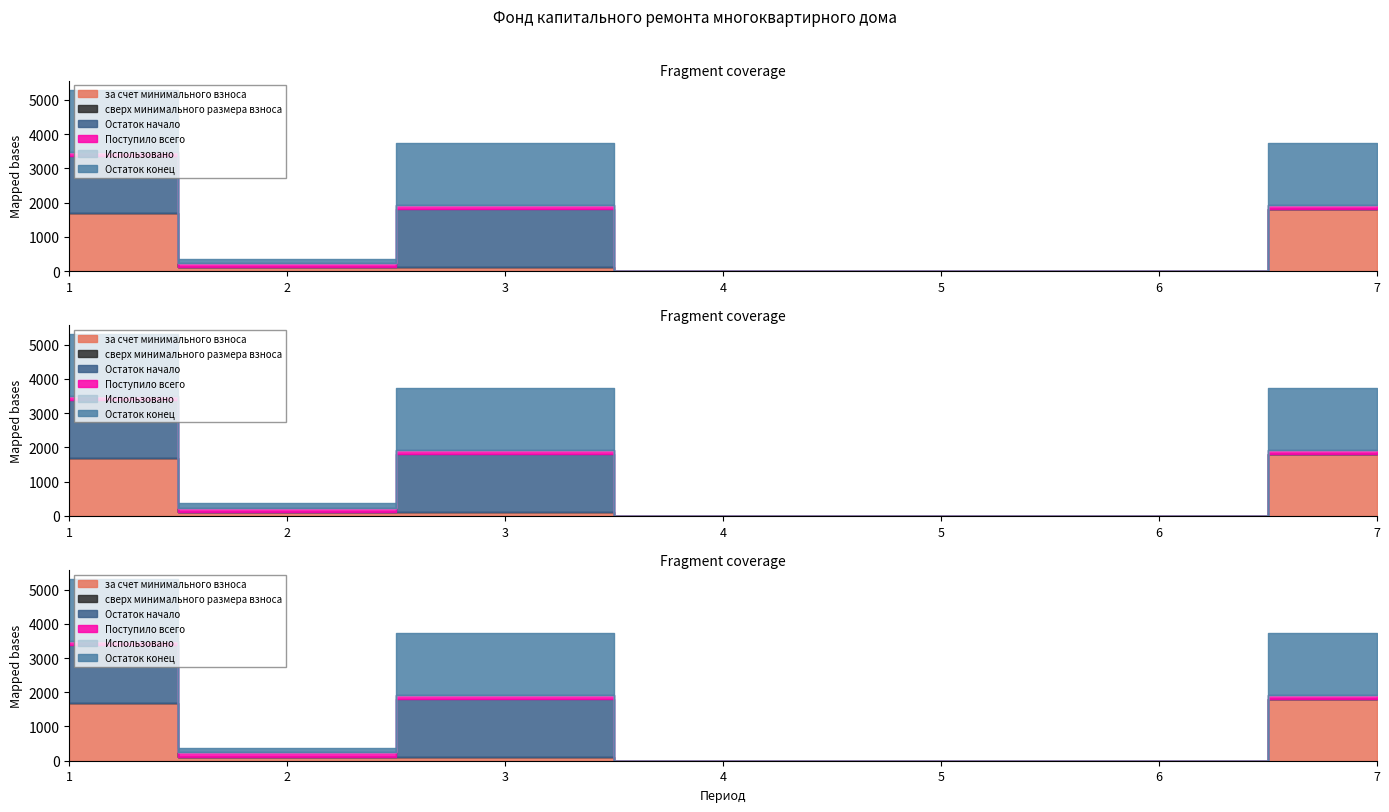

True or false: Остаток начало and Использовано intersect in this chart.

False